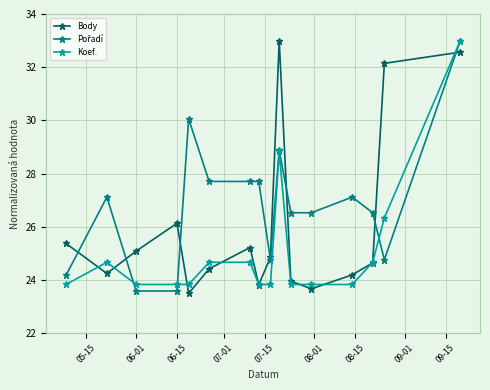

How many interior local valleys does the Body series have?

4